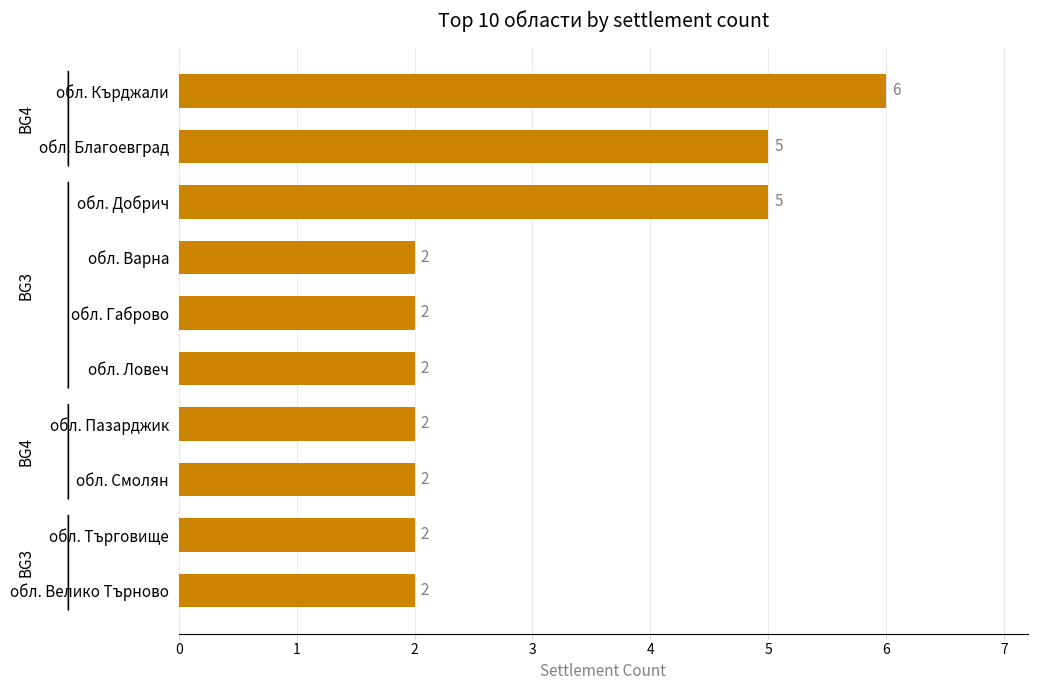

Reading bottom to top, list all the values displayed in this chart.

2	2	2	2	2	2	2	5	5	6